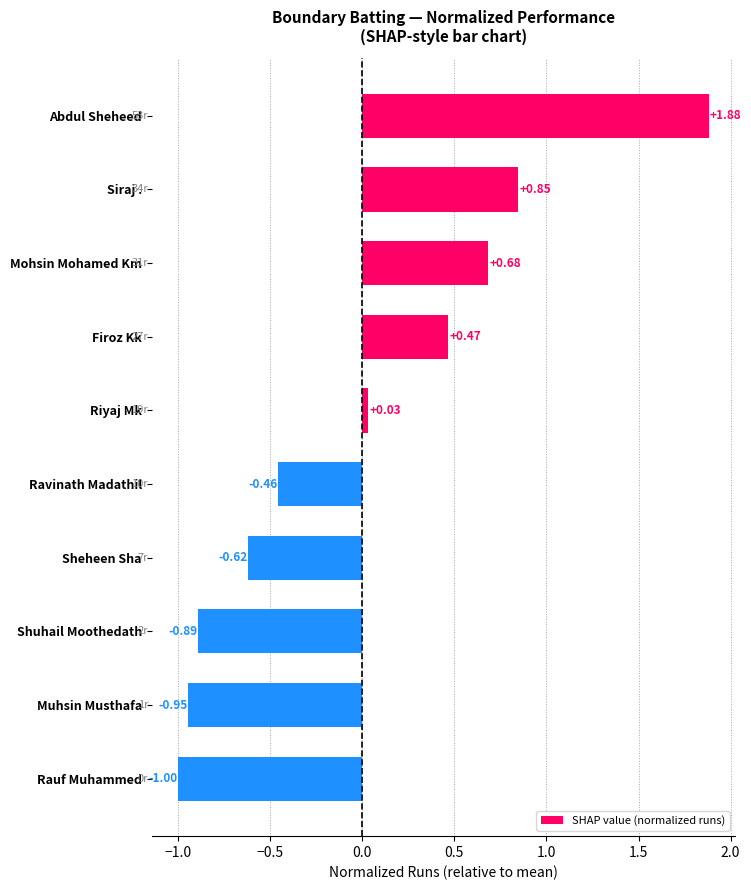

At which label is the value closest to 0?

Riyaj Mk